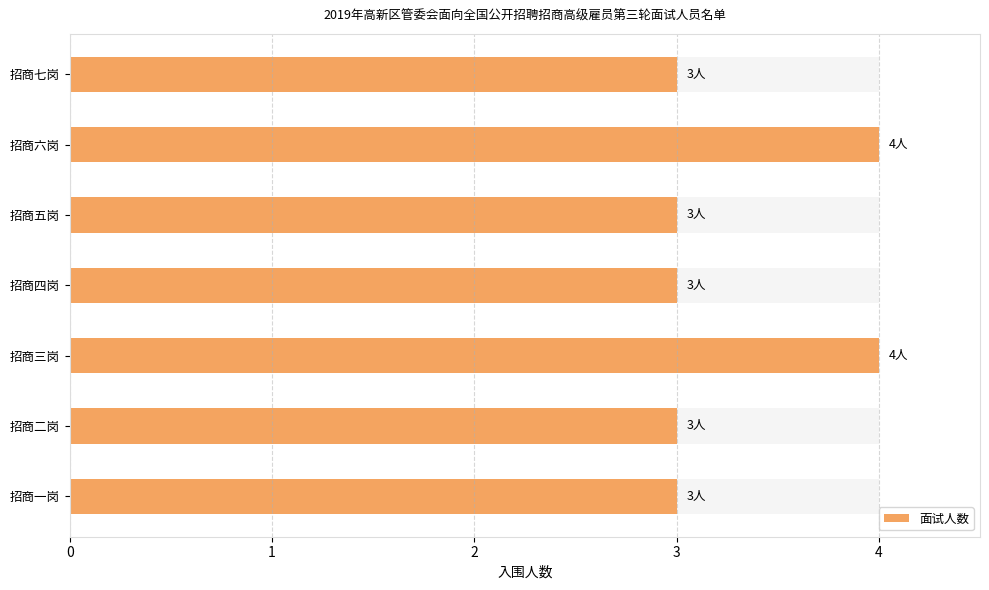

List the labels in order of value, largest first.

招商三岗, 招商六岗, 招商一岗, 招商二岗, 招商四岗, 招商五岗, 招商七岗